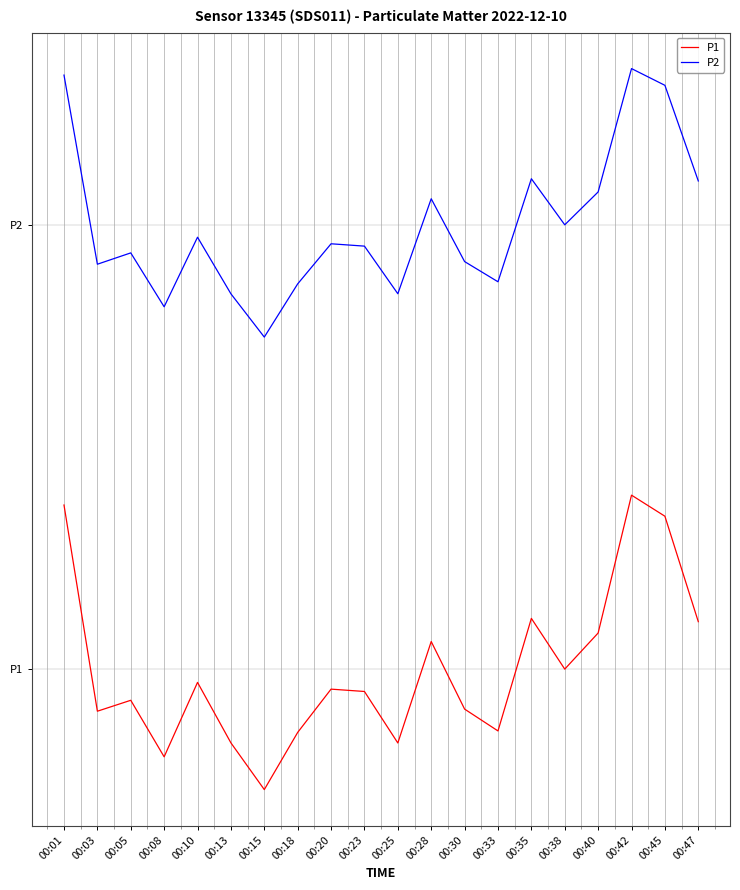

Does the chart have visible grid lines?

Yes